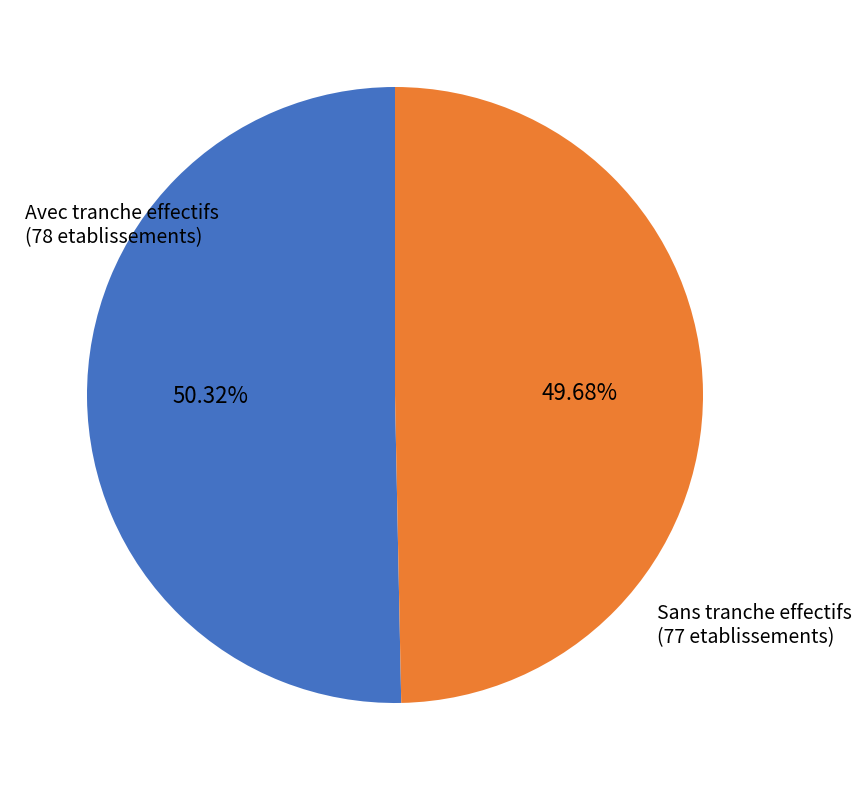

Does any single category account for the majority?

Yes